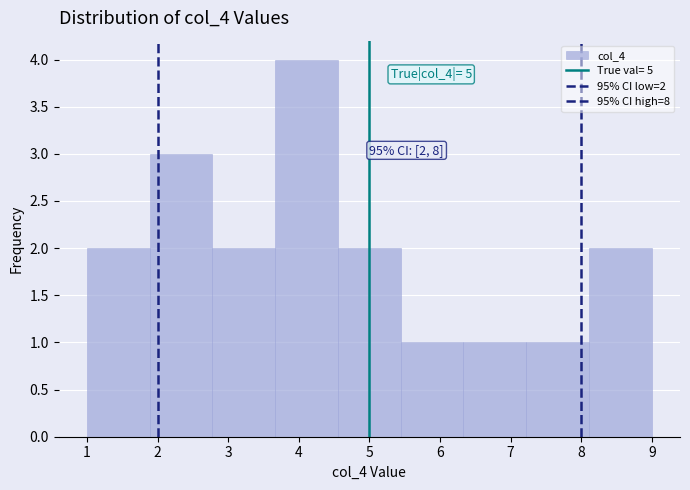

Over which range of the x-axis is the bar tallest?

3.7 to 4.6